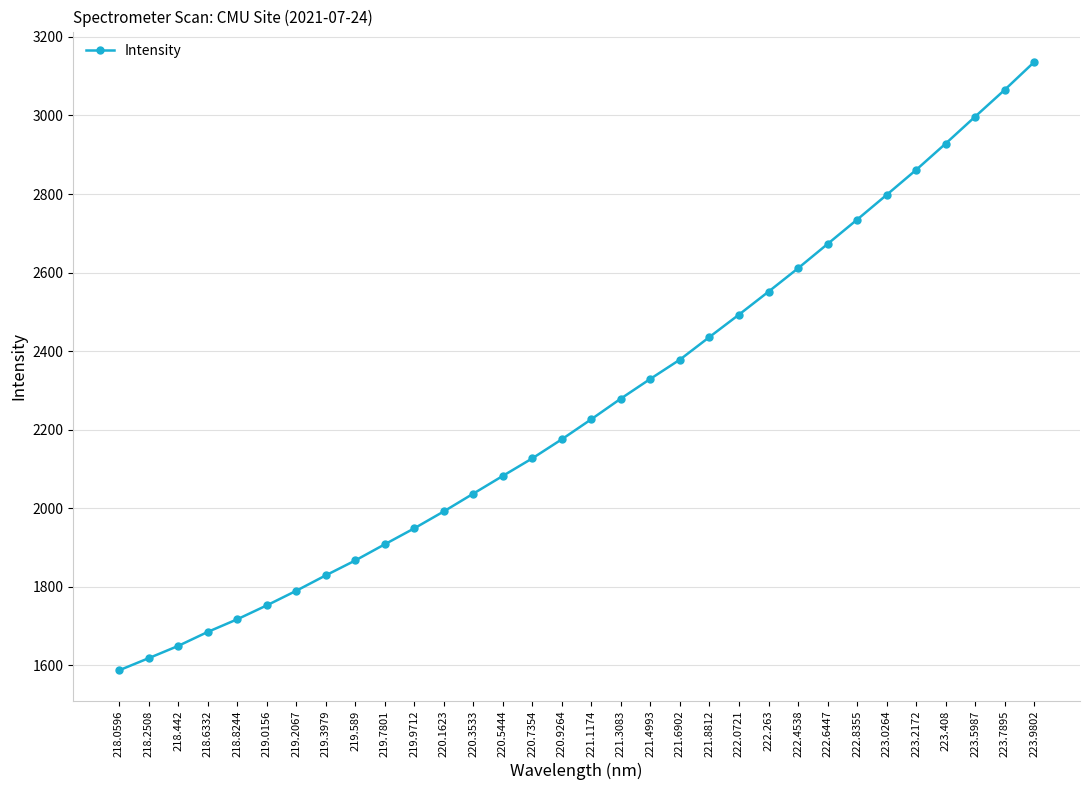

The chart shows a value of 479.6 at 219.2067. True or false?

False